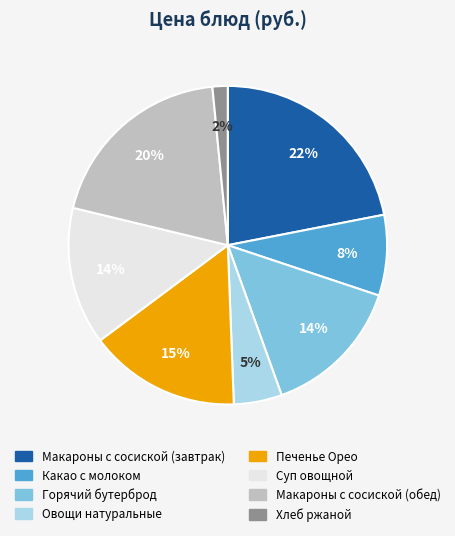

To the nearest percent, what is the combined percentage of Горячий бутерброд and Суп овощной?

28%